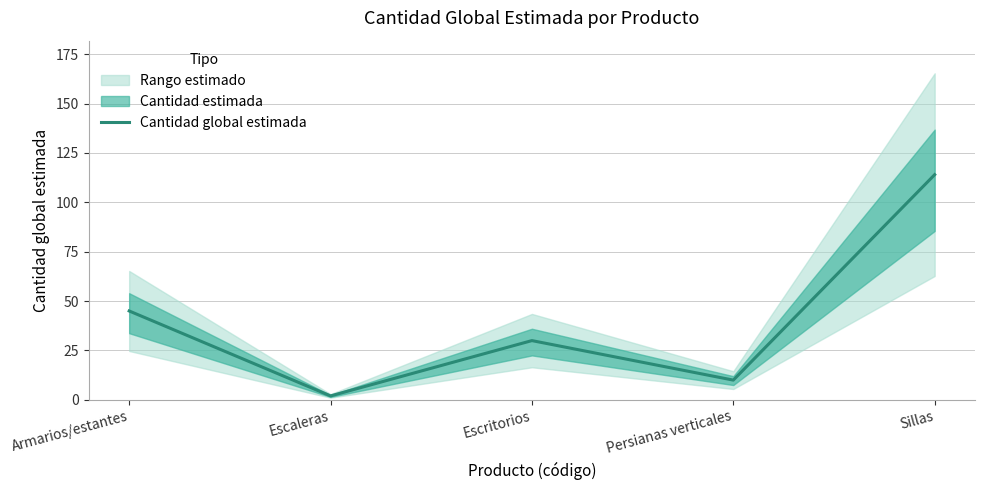

Reading left to right, list all the values displayed in this chart.

Armarios/estantes=45	Escaleras=2	Escritorios=30	Persianas verticales=10	Sillas=114